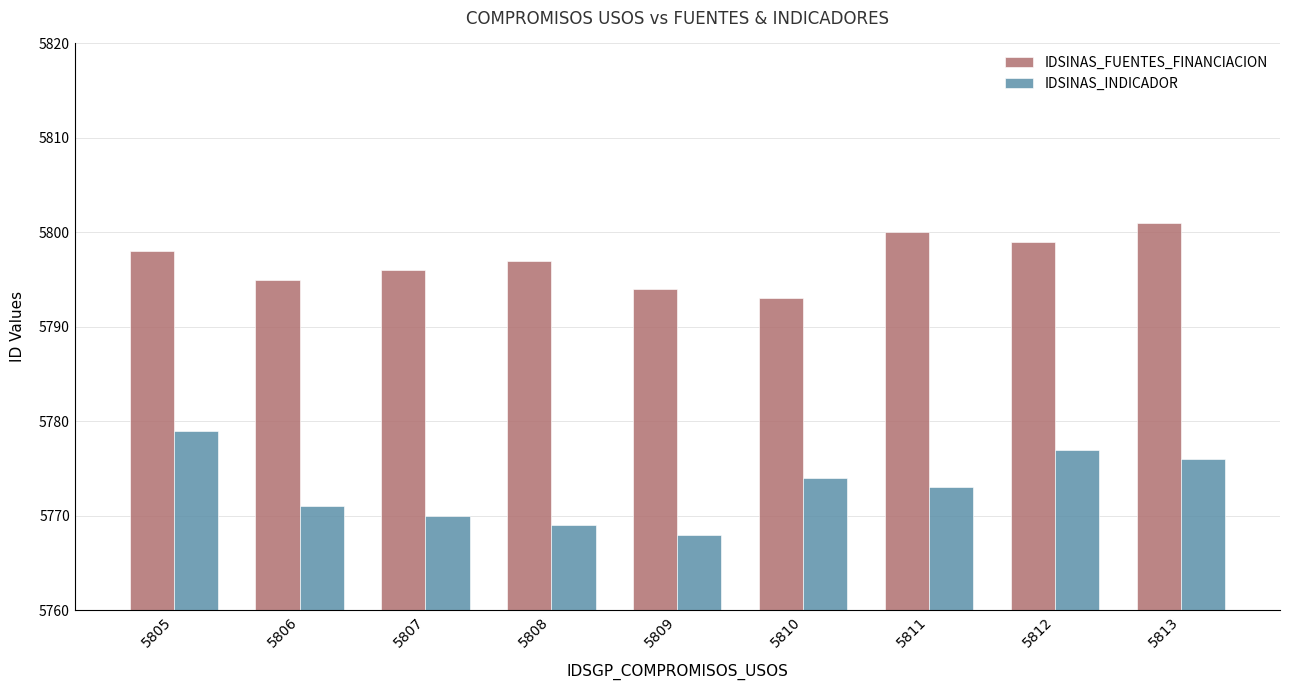

Reading left to right, what are all the values shown in this chart?

IDSINAS_FUENTES_FINANCIACION: 5805=5798	5806=5795	5807=5796	5808=5797	5809=5794	5810=5793	5811=5800	5812=5799	5813=5801
IDSINAS_INDICADOR: 5805=5779	5806=5771	5807=5770	5808=5769	5809=5768	5810=5774	5811=5773	5812=5777	5813=5776